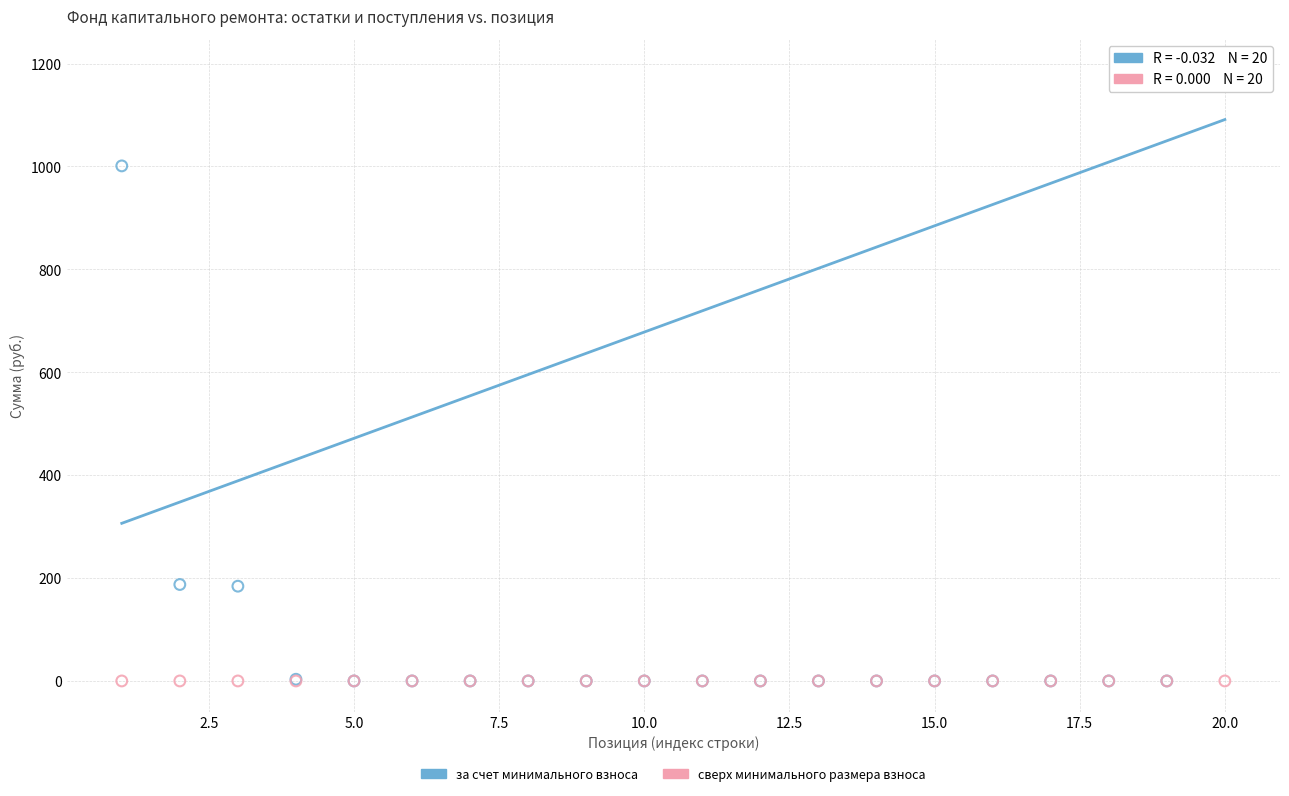

Which series reaches the maximum Y coordinate?

за счет минимального взноса